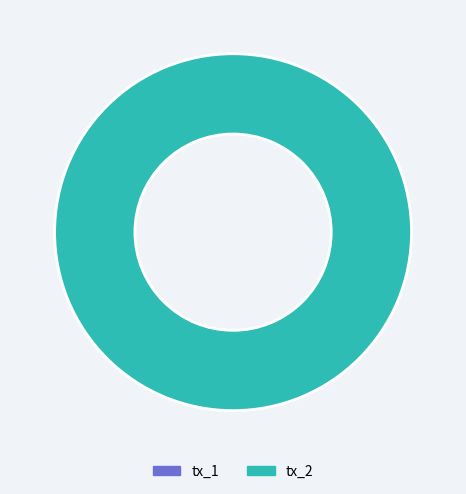

How many segments does this pie chart have?

2